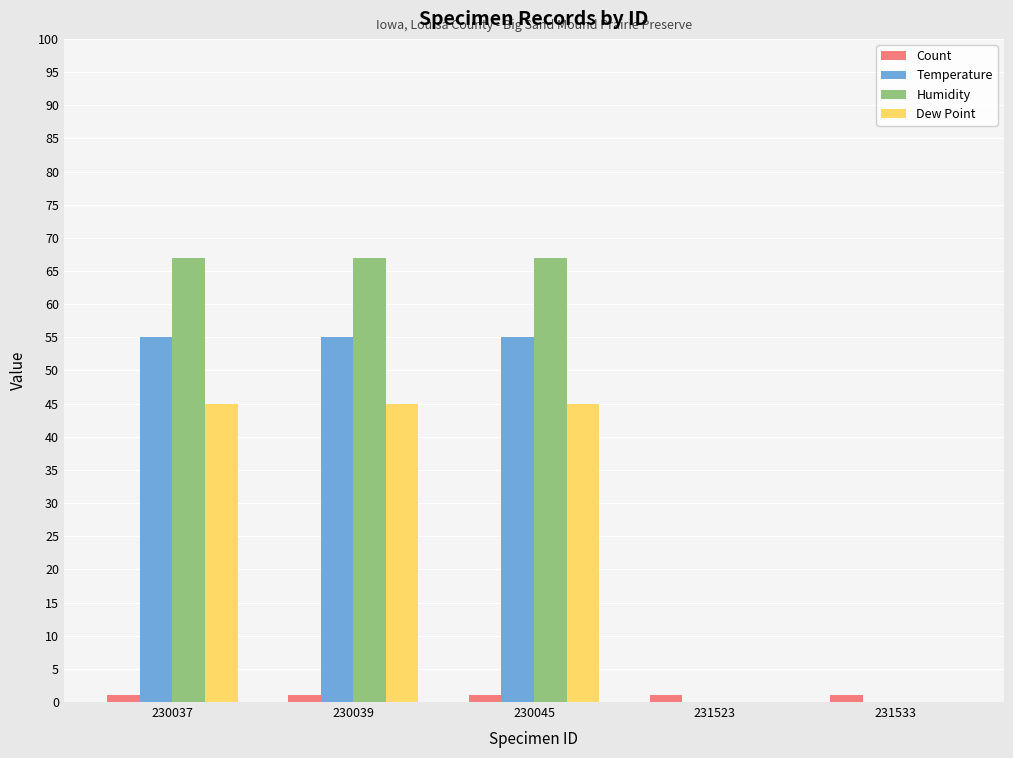

Is it true that Count equals 1 at 231533?

True